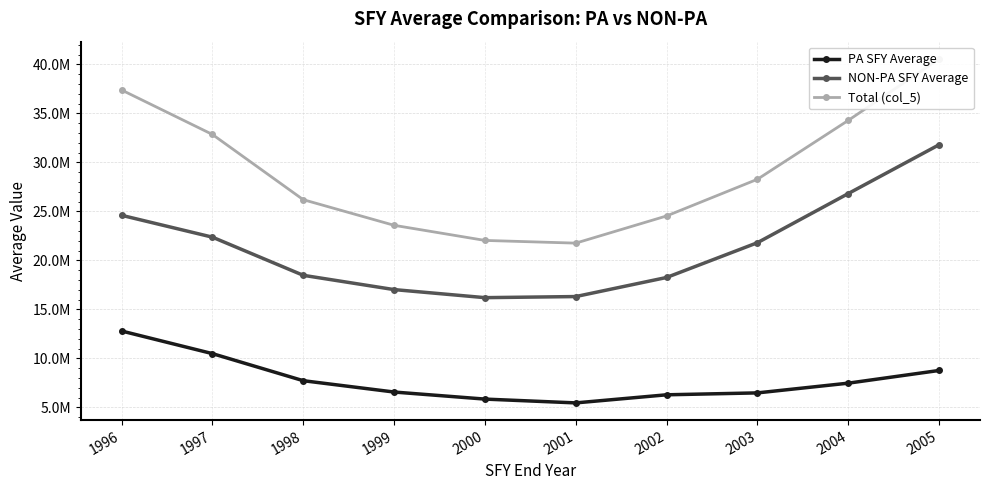

How many values in the Total (col_5) series exceed 28272027?

5